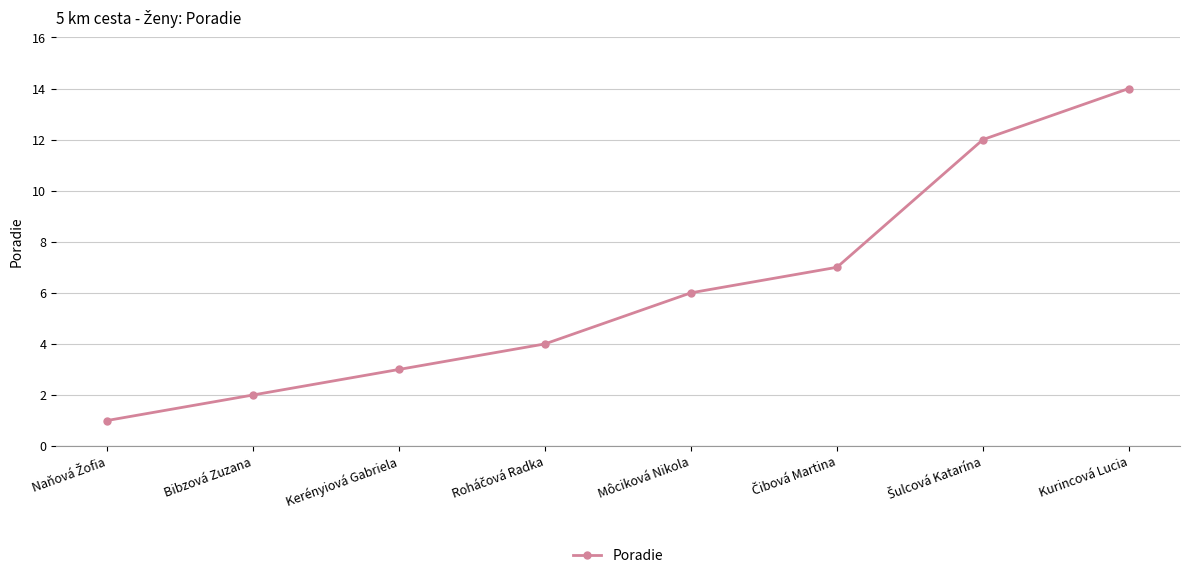

What is the greatest value displayed?

14